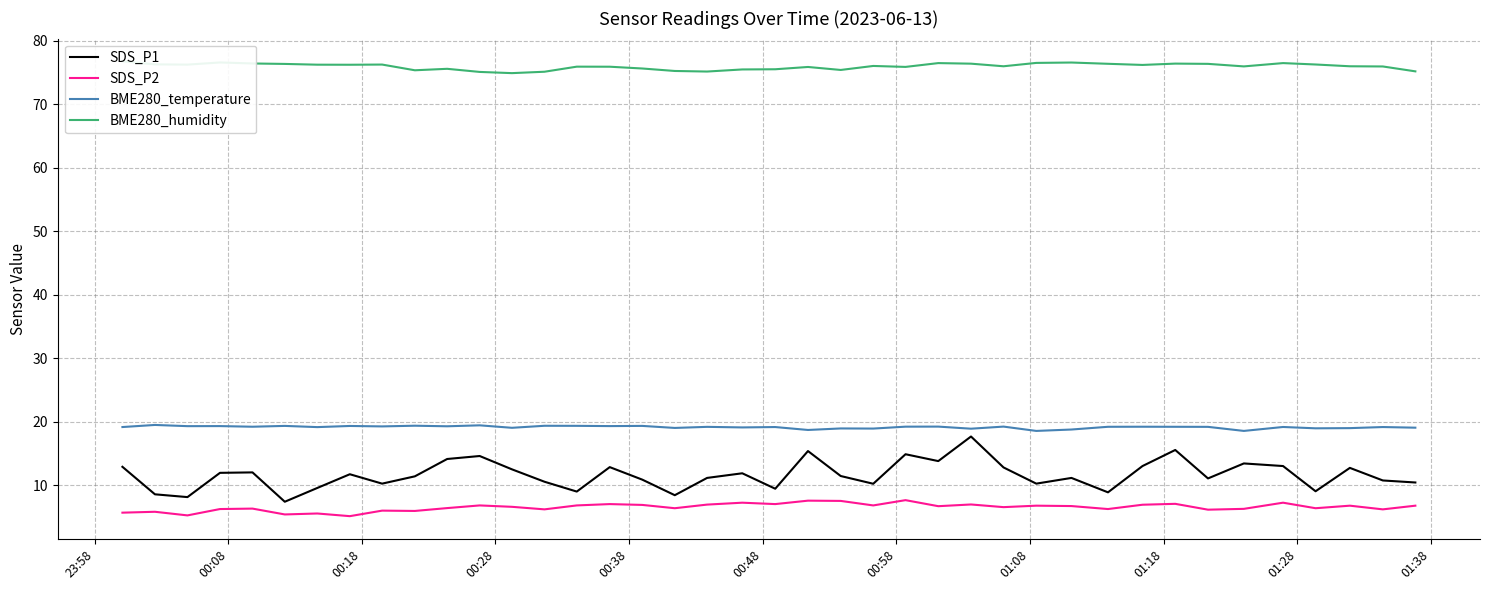

What is the maximum value for BME280_temperature?

19.5